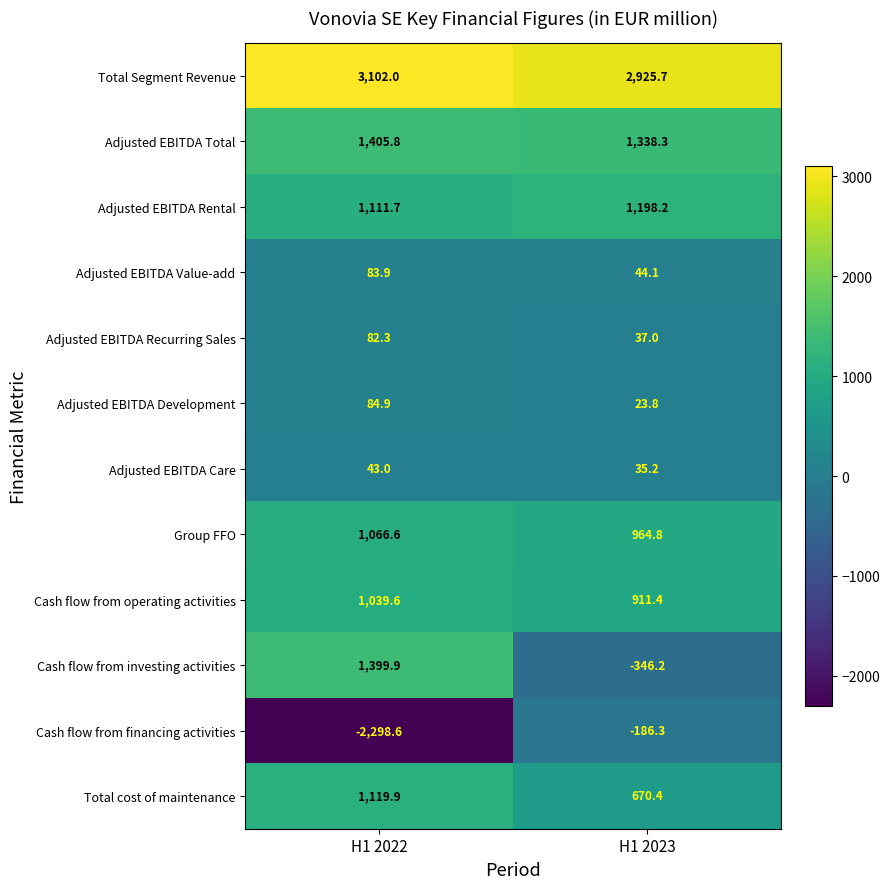

At which category is the sum across all series the highest?

H1 2022